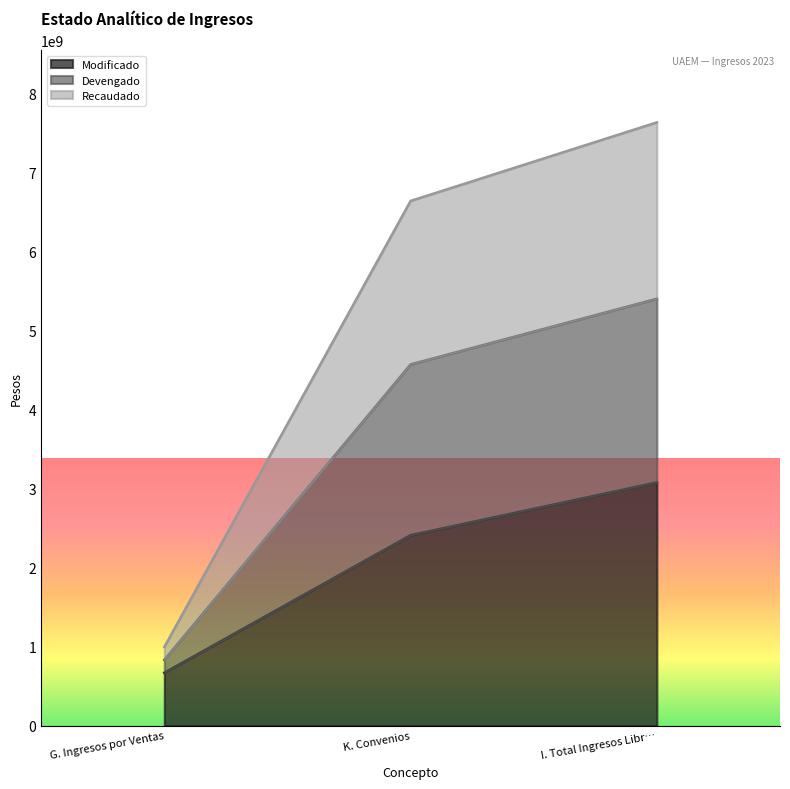

What is the greatest value displayed?

7631803894